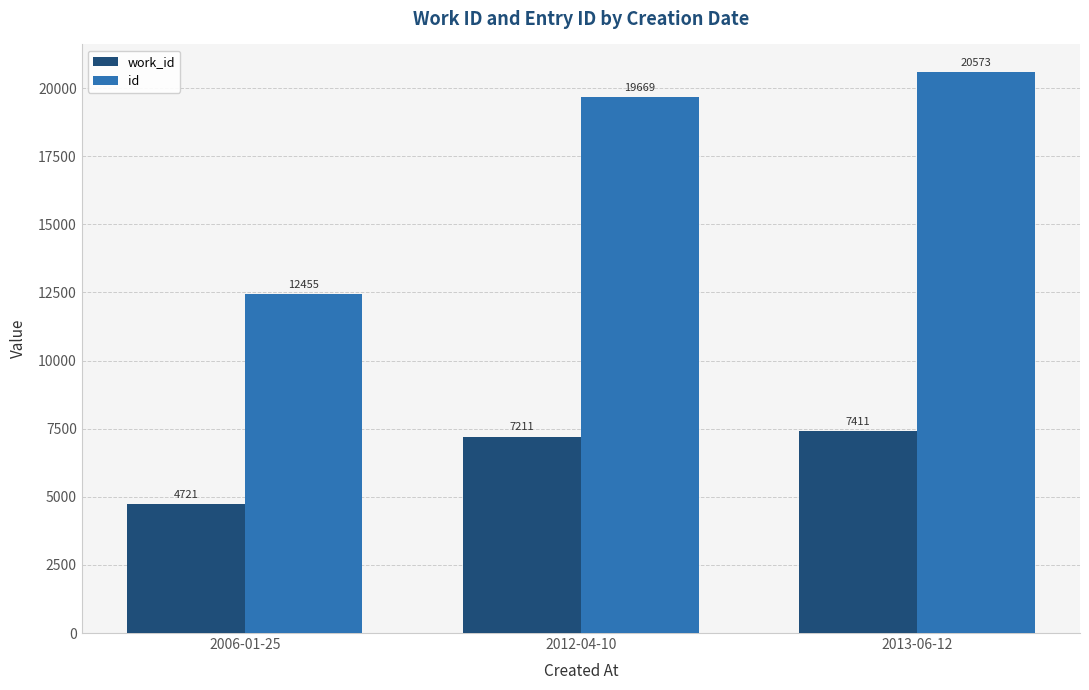

At 2006-01-25, list the series in order from smallest to largest.

work_id, id